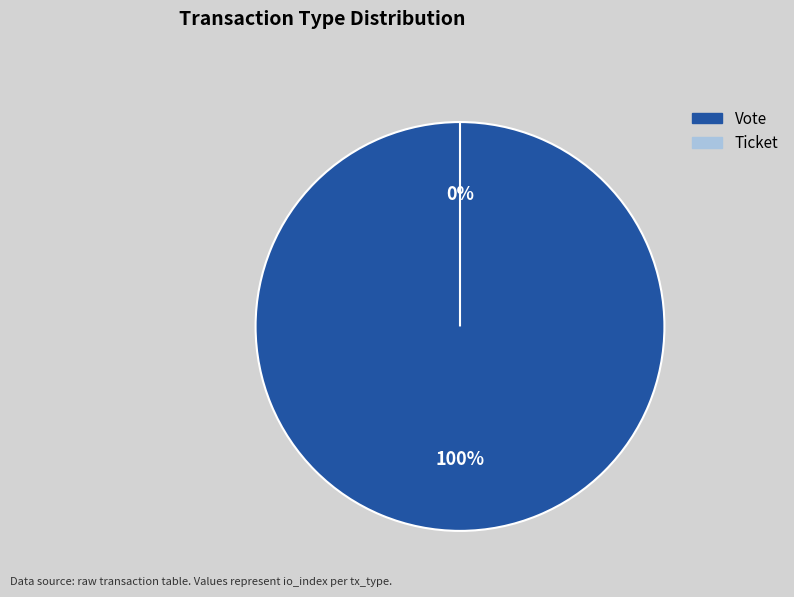

Rank the categories by value from lowest to highest.

Ticket, Vote